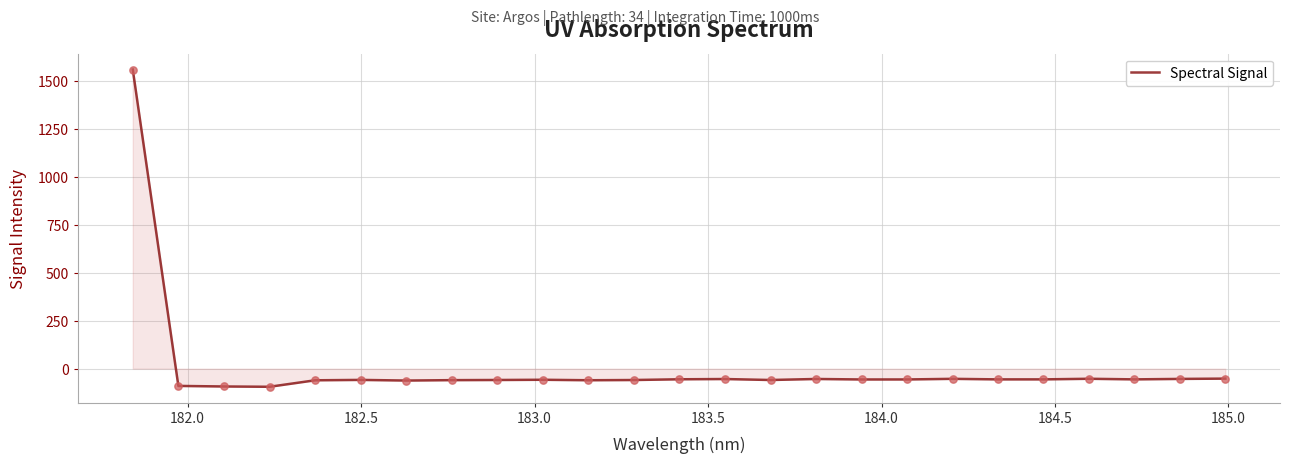

What is the greatest value displayed?

1561.2